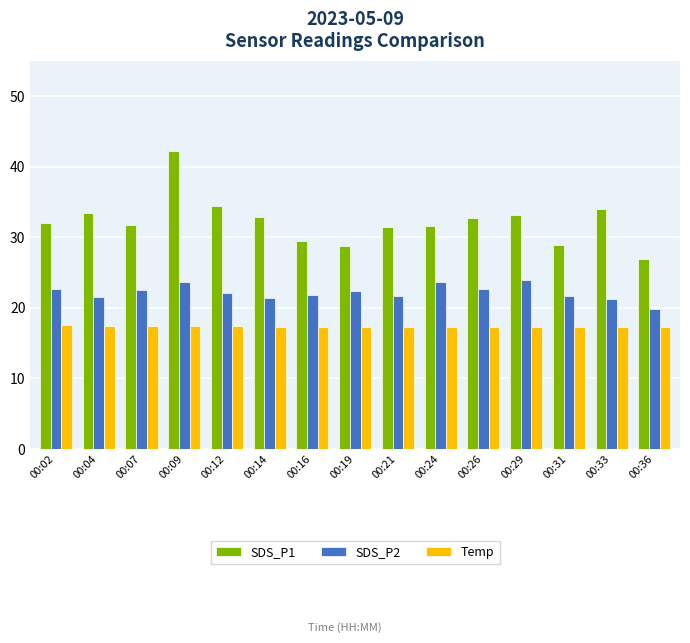

What is the approximate value of SDS_P1 at 00:31?

28.9